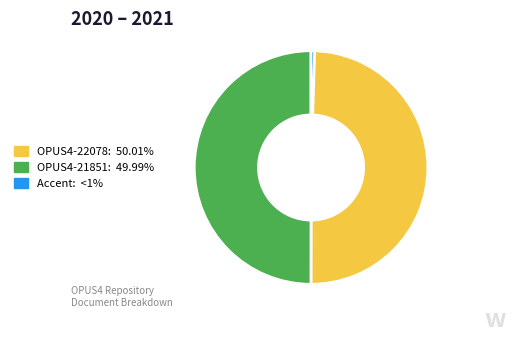

Is OPUS4-22078 the majority of the pie?

Yes